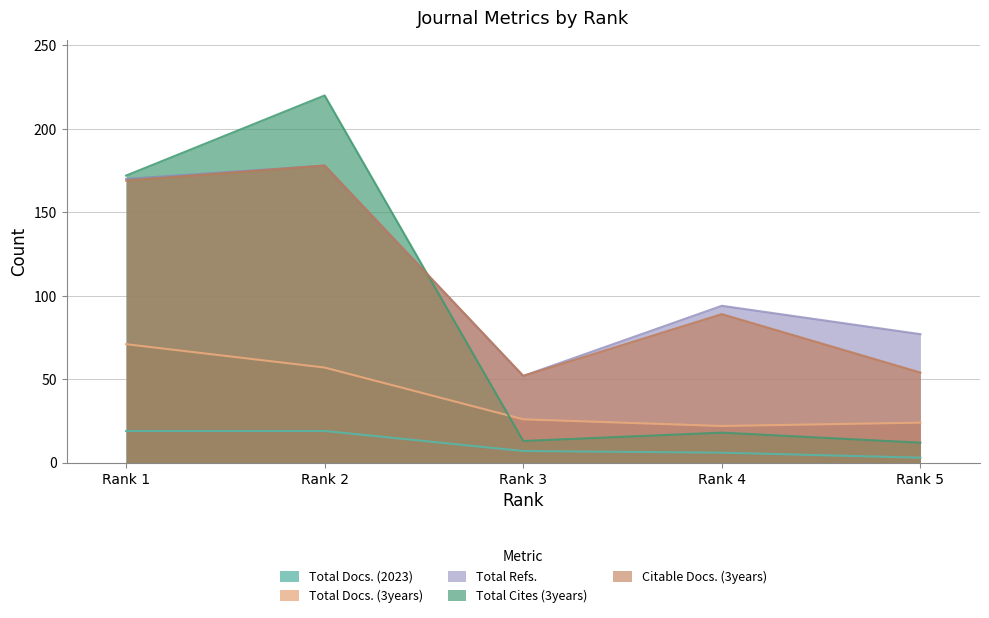

At which label does Citable Docs. (3years) first exceed 89?

Rank 1